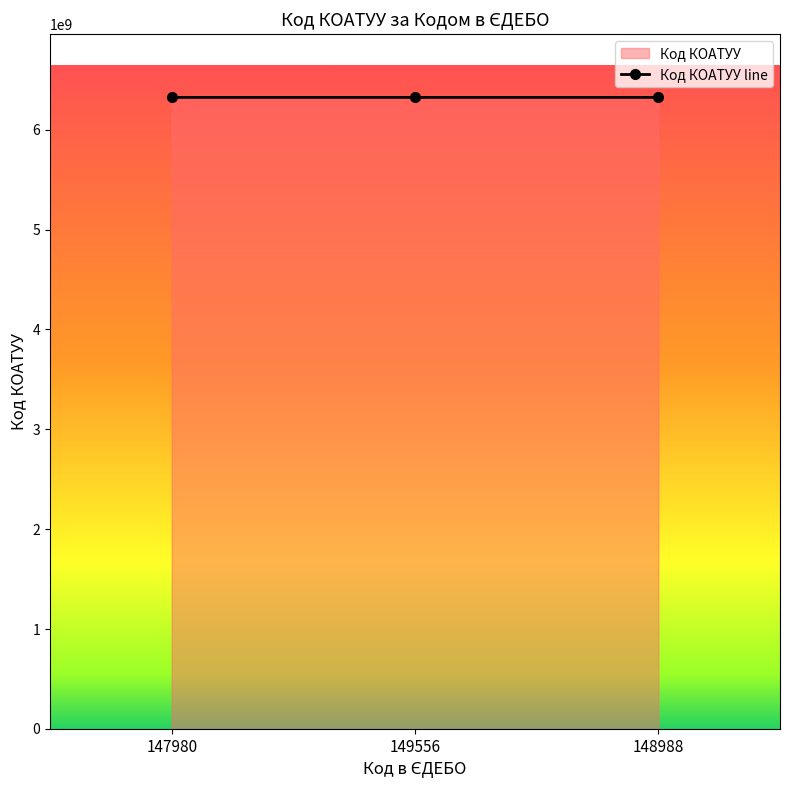

Where is the data nearest to the value 6323268050?

149556